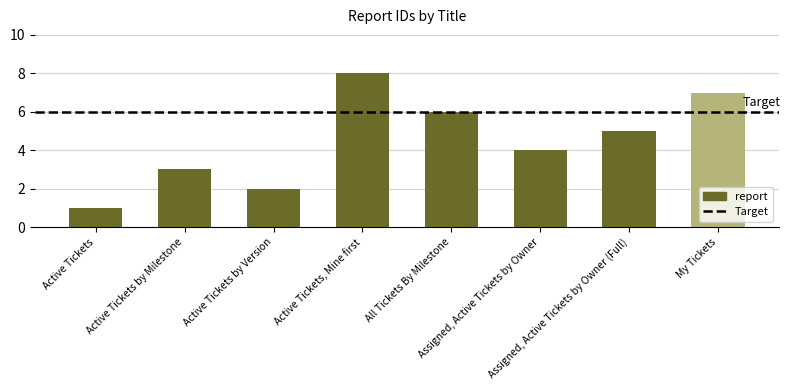

Are the bars grouped side by side (vs. stacked)?

No